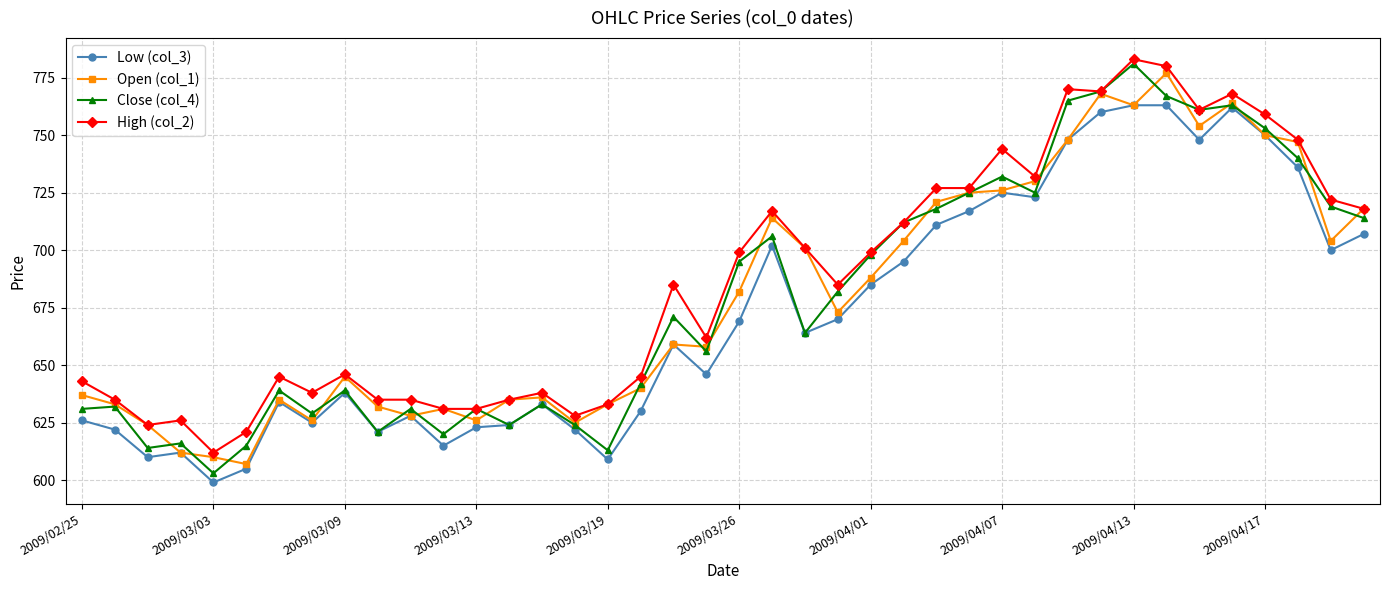

True or false: Open (col_1) has more than 2 interior local peaks.

True